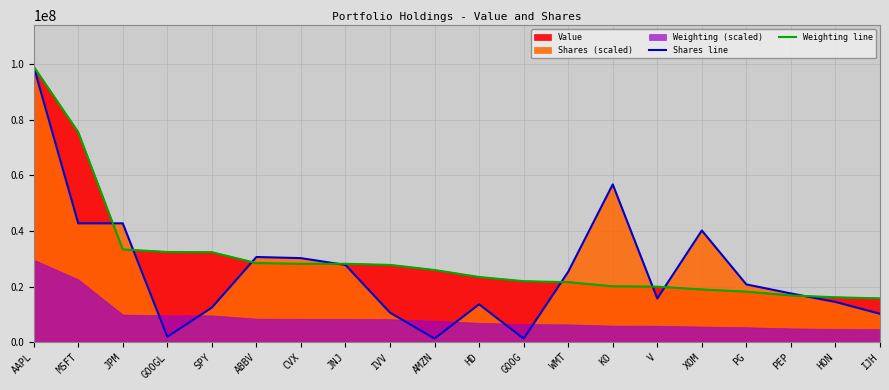

At which label does Weighting line first exceed 26000616?

AAPL